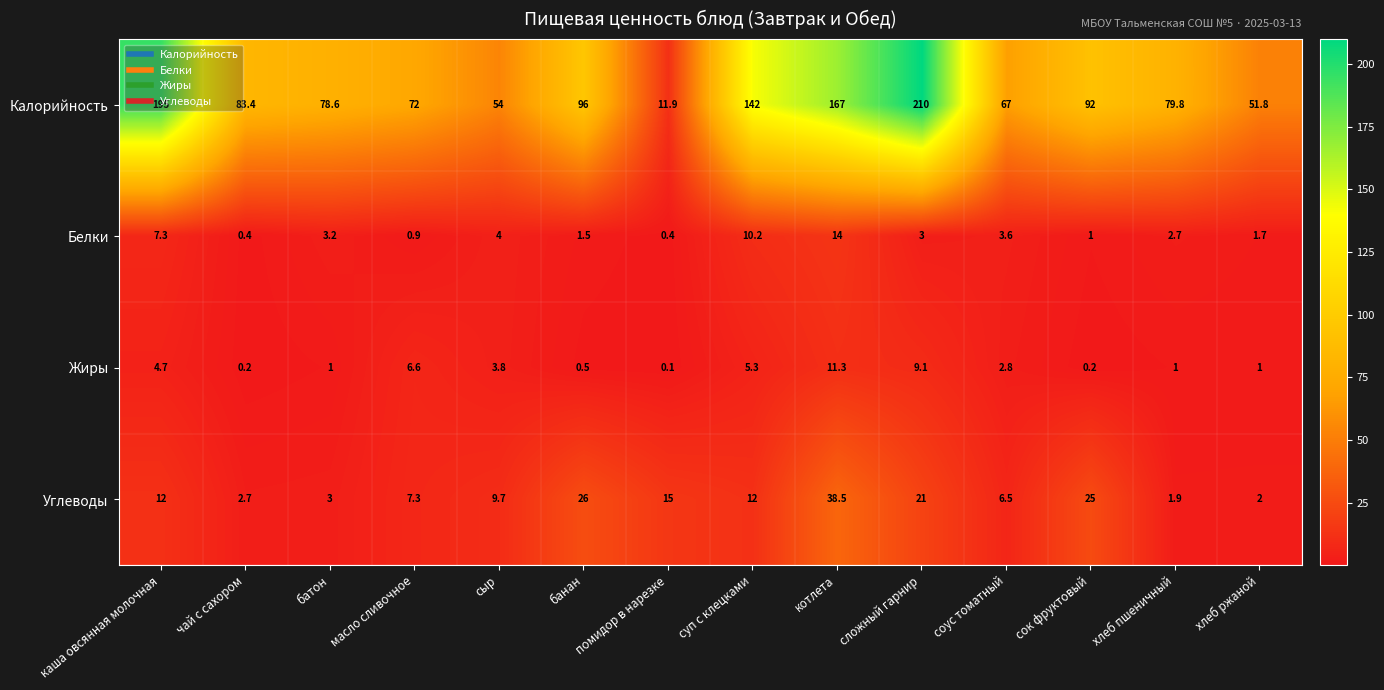

Count the number of data series in this chart.

4